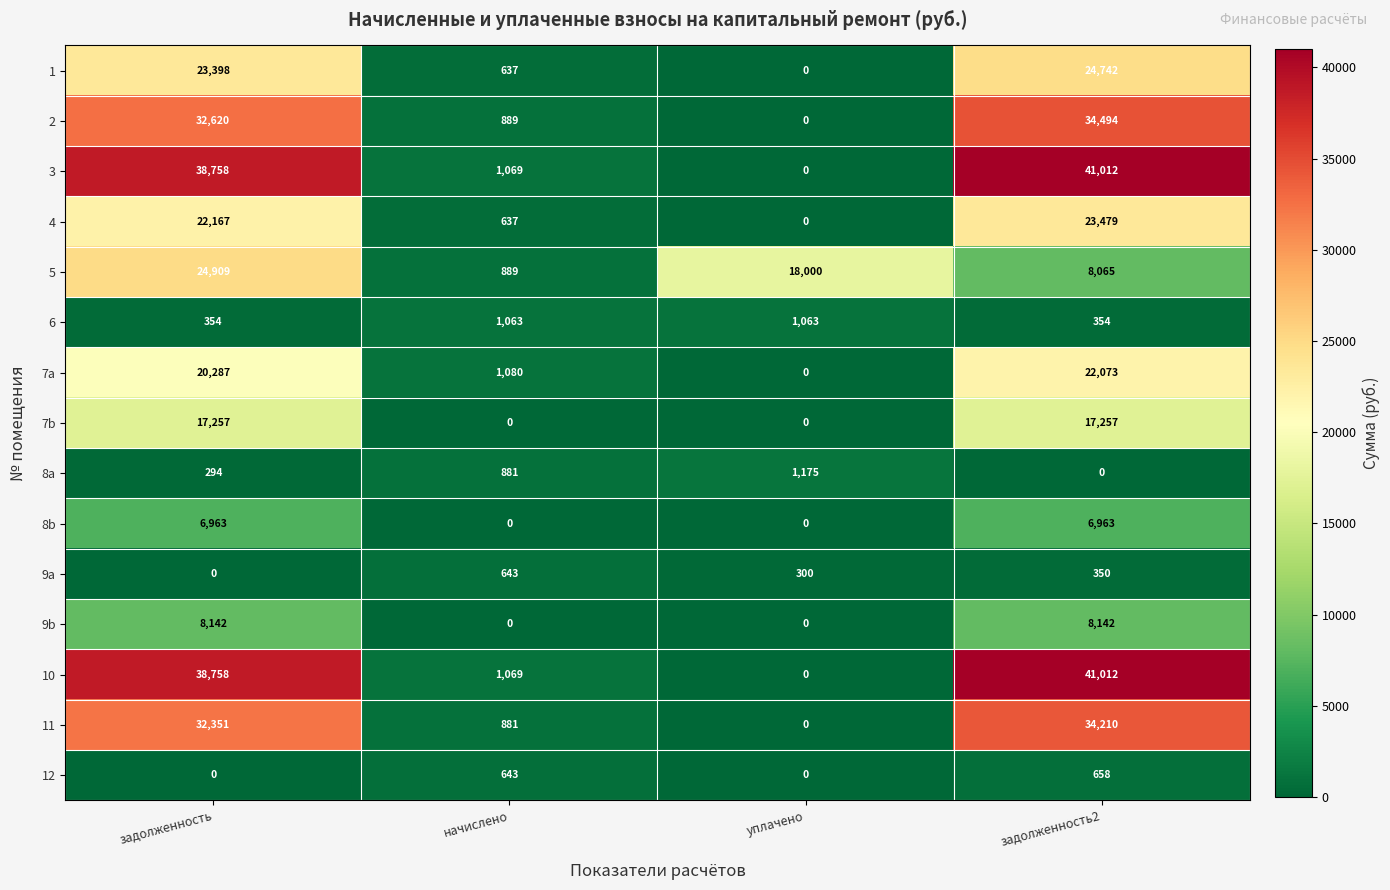

Is the value of 5 at начислено greater than the value of 11 at уплачено?

Yes